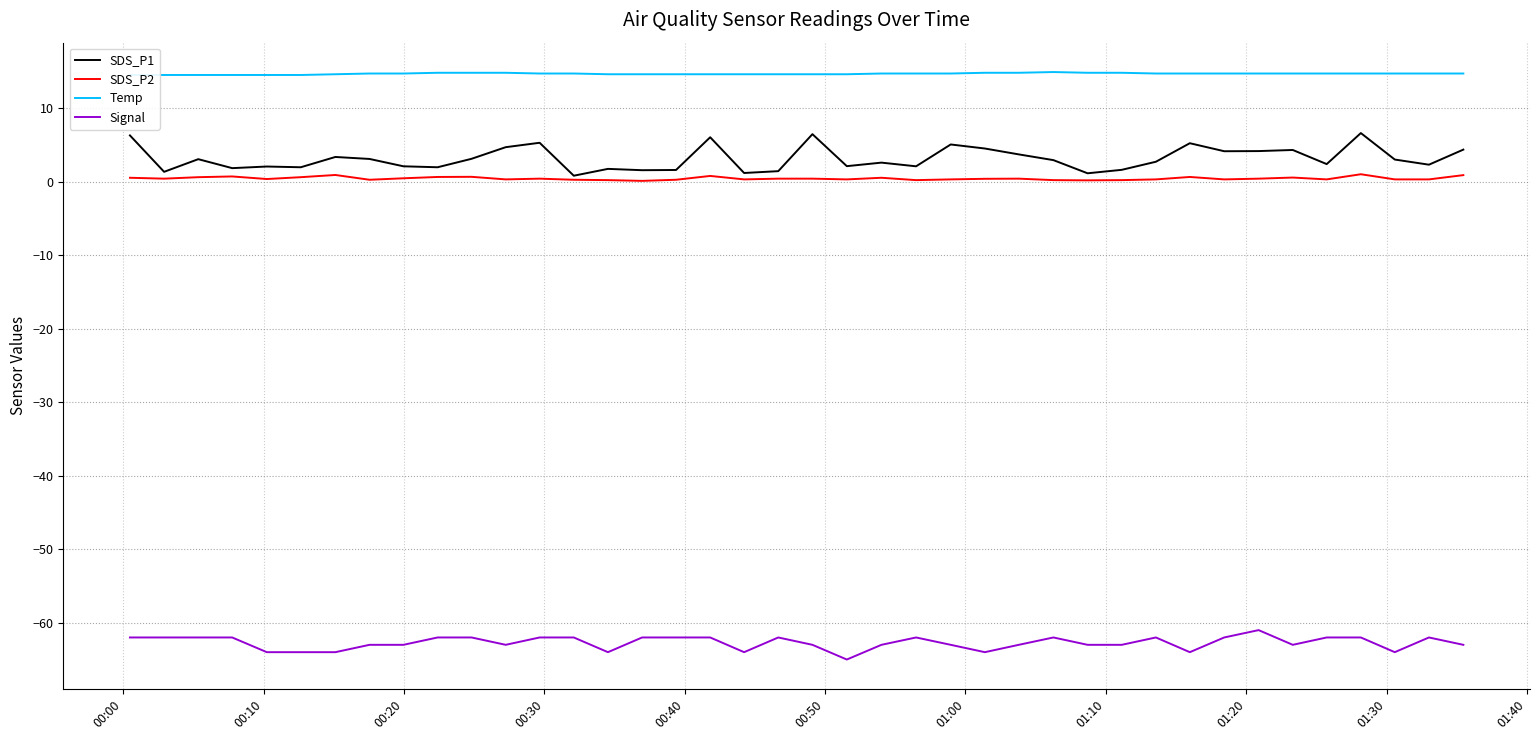

True or false: Signal and SDS_P1 intersect in this chart.

False